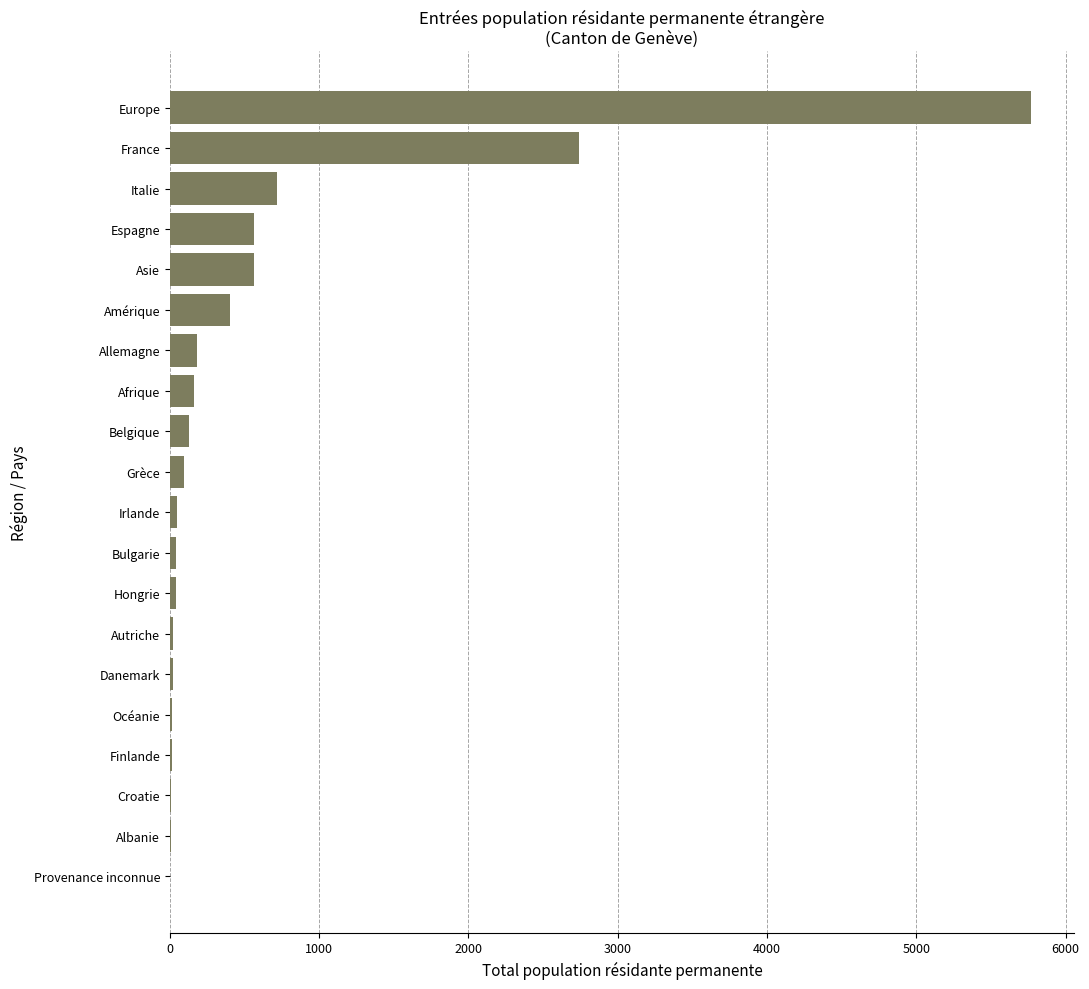

At which category does the chart reach its peak across all series?

Europe